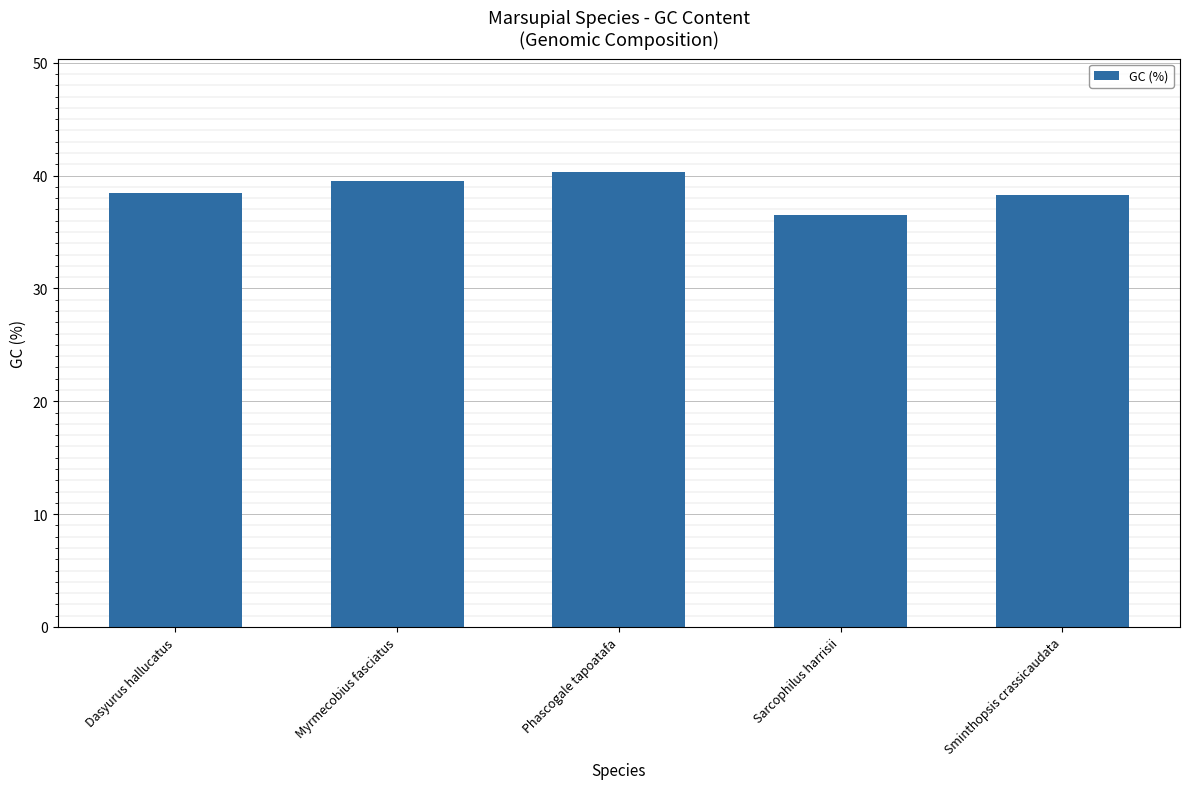

What is the label of the 4th bar from the left?

Sarcophilus harrisii